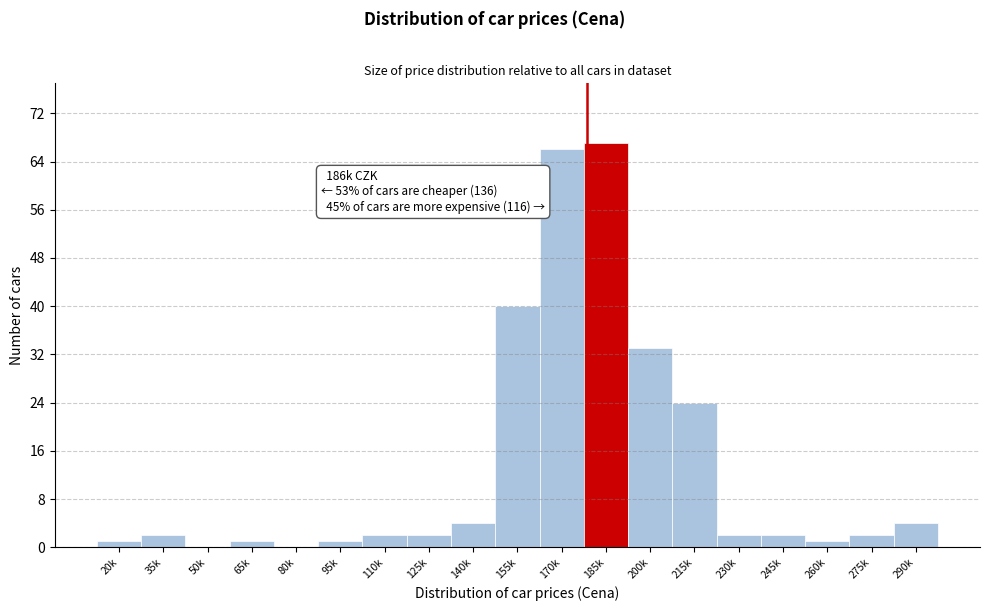

Reading right to left, transcribe all the data shown in this chart.

290k=4	275k=2	260k=1	245k=2	230k=2	215k=24	200k=33	185k=67	170k=66	155k=40	140k=4	125k=2	110k=2	95k=1	80k=0	65k=1	50k=0	35k=2	20k=1